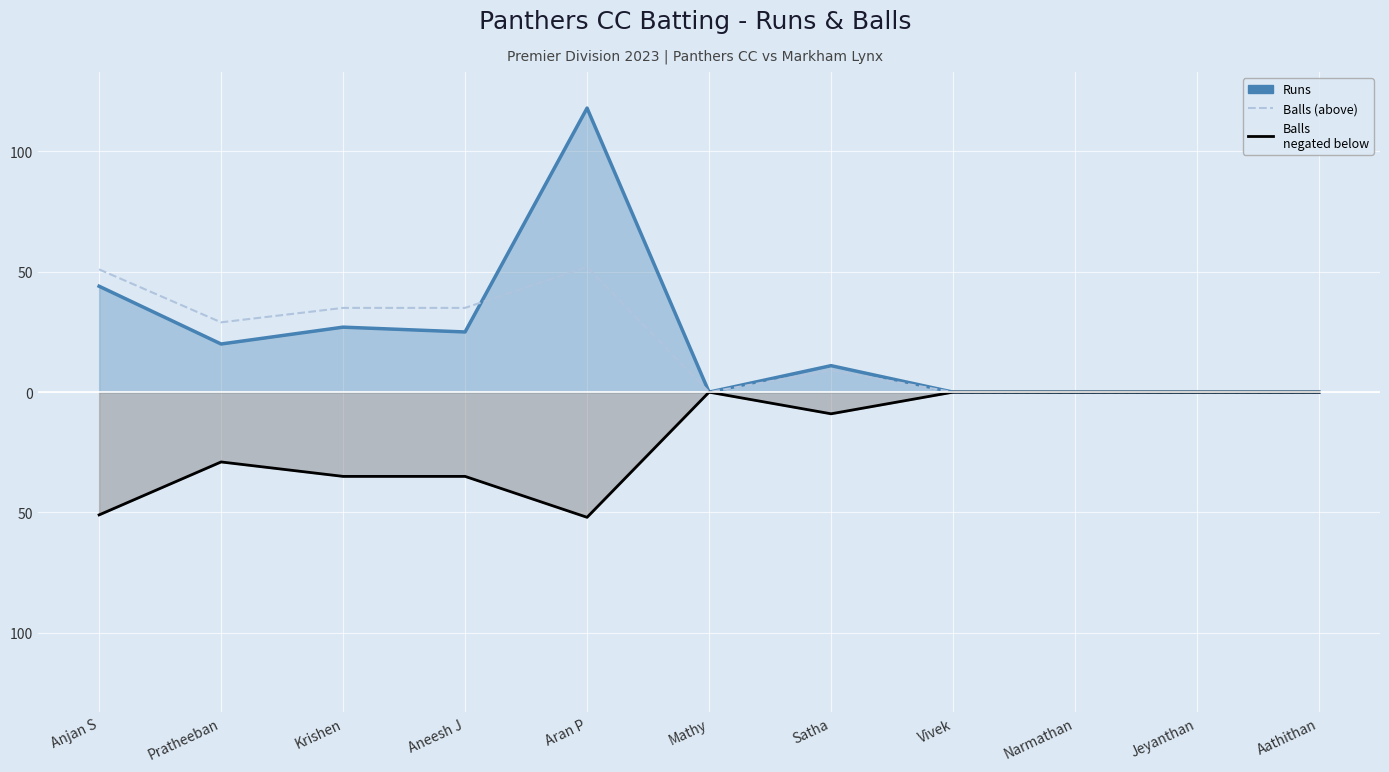

Reading left to right, transcribe all the data shown in this chart.

Runs: 44	20	27	25	118	0	11	0	0	0	0
Balls (above): 51	29	35	35	52	0	9	0	0	0	0
Balls (negated): -51	-29	-35	-35	-52	0	-9	0	0	0	0